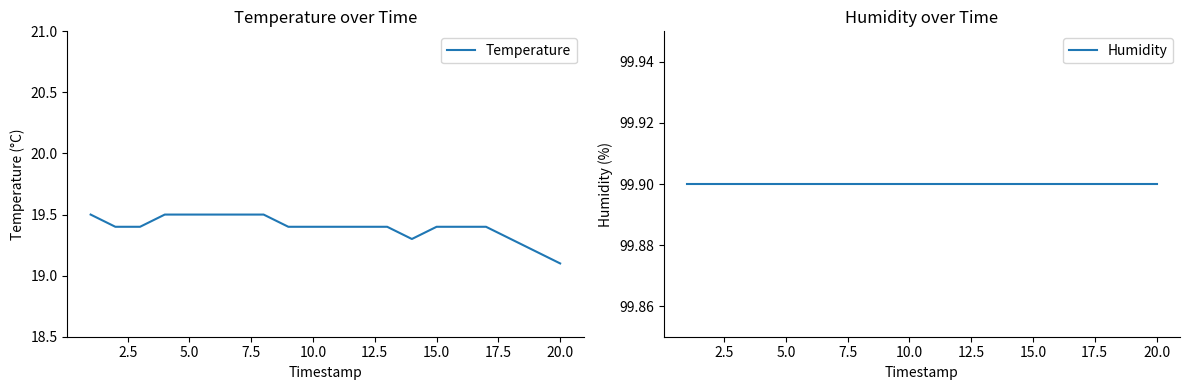

True or false: Humidity and Temperature cross at least once.

False